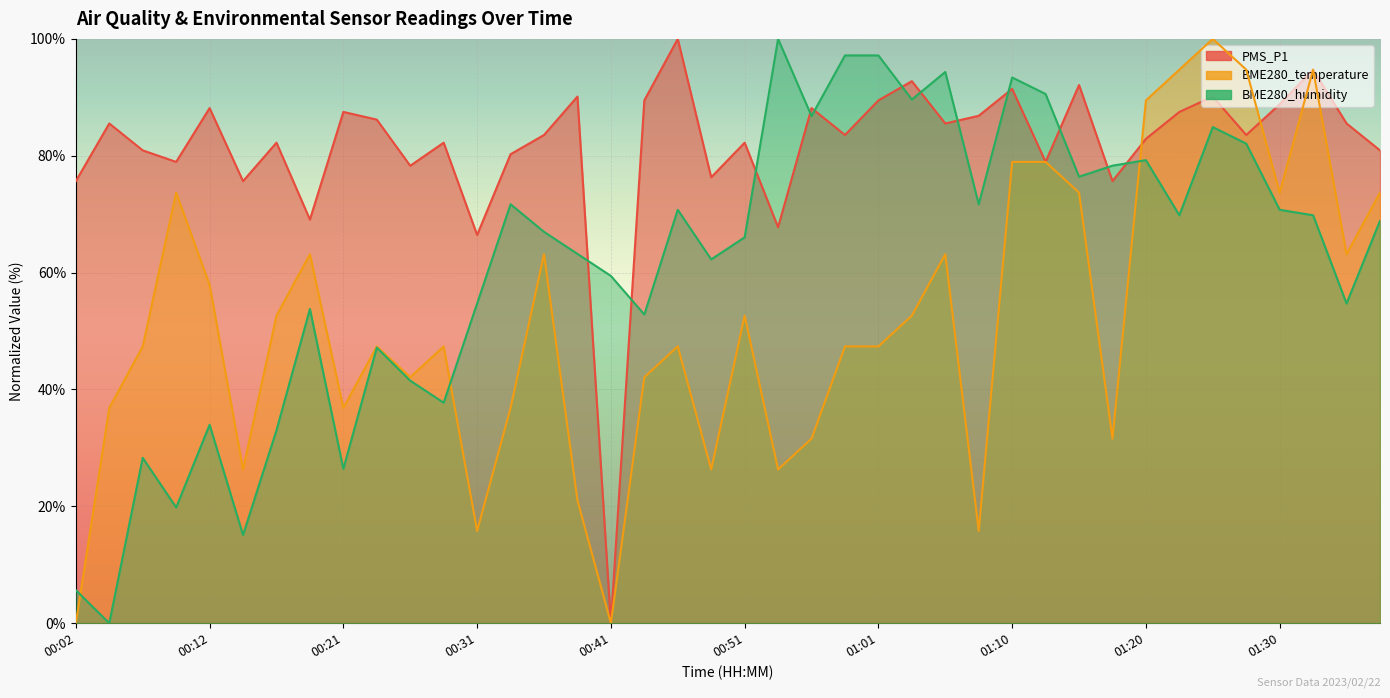

How many values in the BME280_humidity series exceed 68?

20